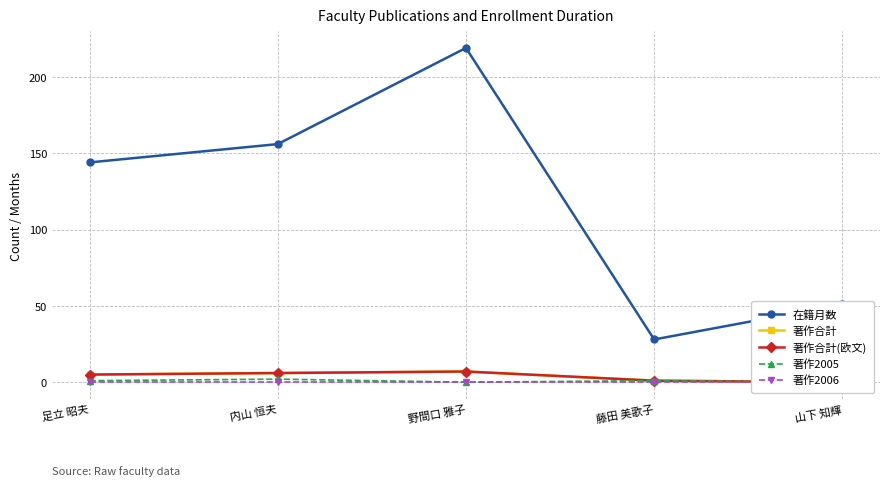

Which has a higher value, 藤田 美歌子 or 内山 恒夫?

内山 恒夫